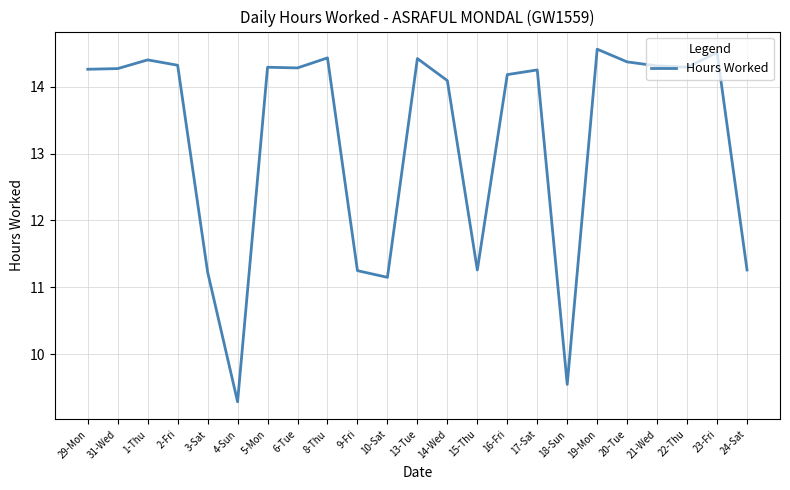

The value at 22-Thu is 14.3. True or false?

True